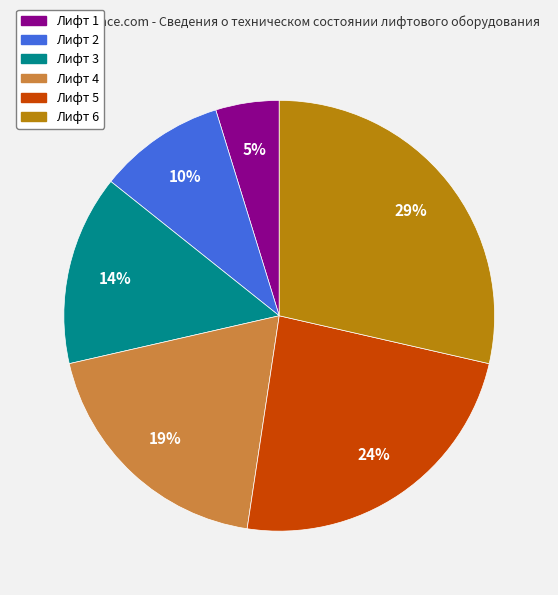

To the nearest percent, what percentage of the pie is Лифт 4?

19%